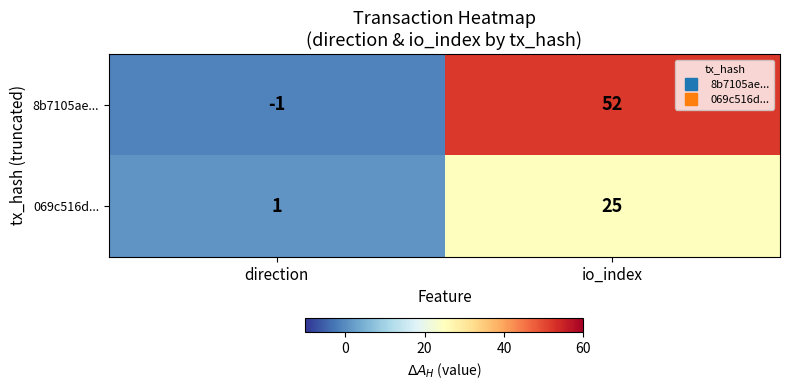

True or false: 069c516d... has a value of 25 at io_index.

True